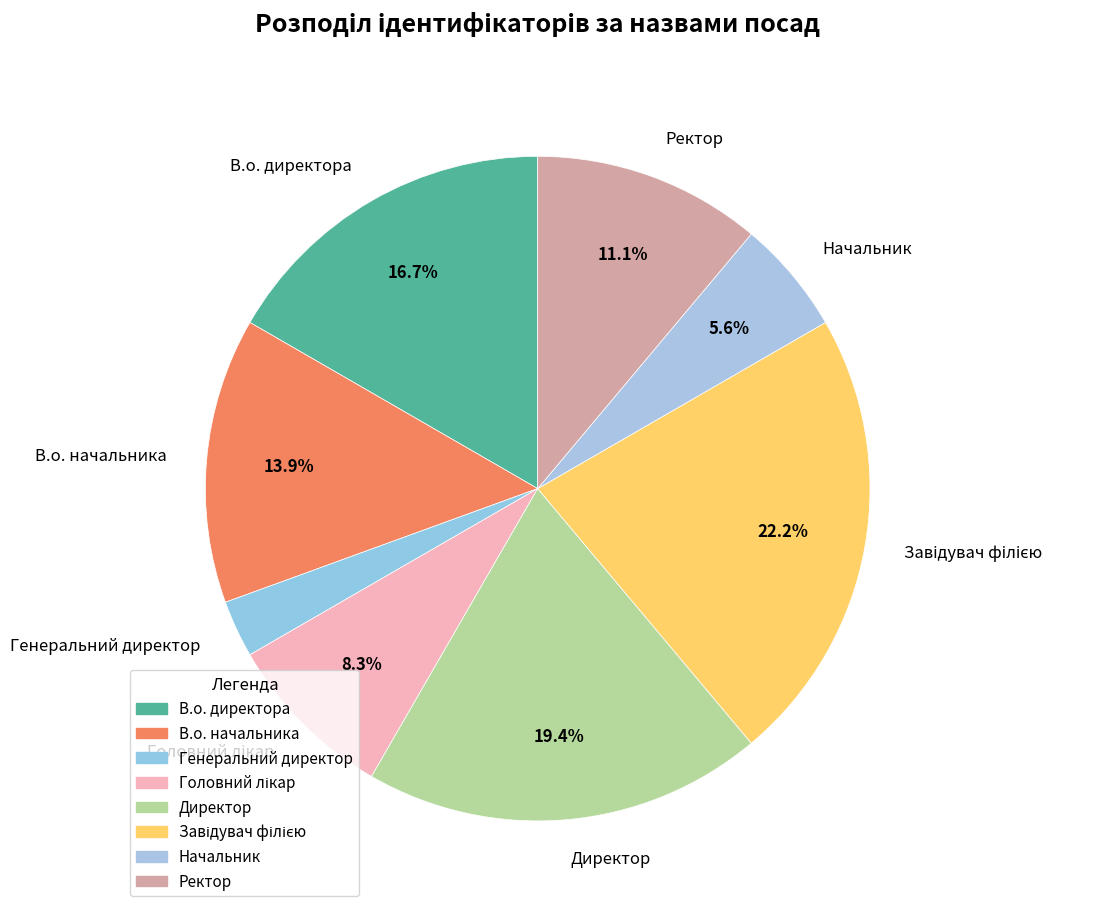

Is there a majority slice in this chart?

No